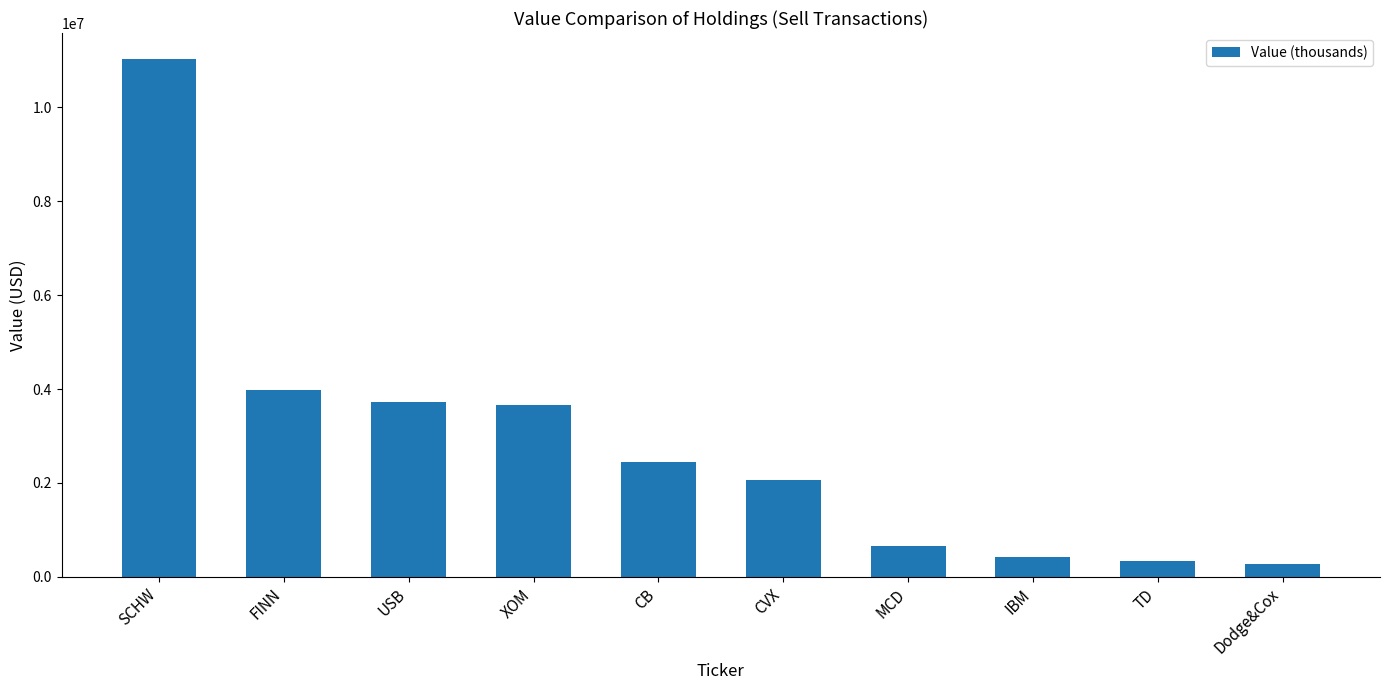

At which category does the chart reach its peak across all series?

SCHW